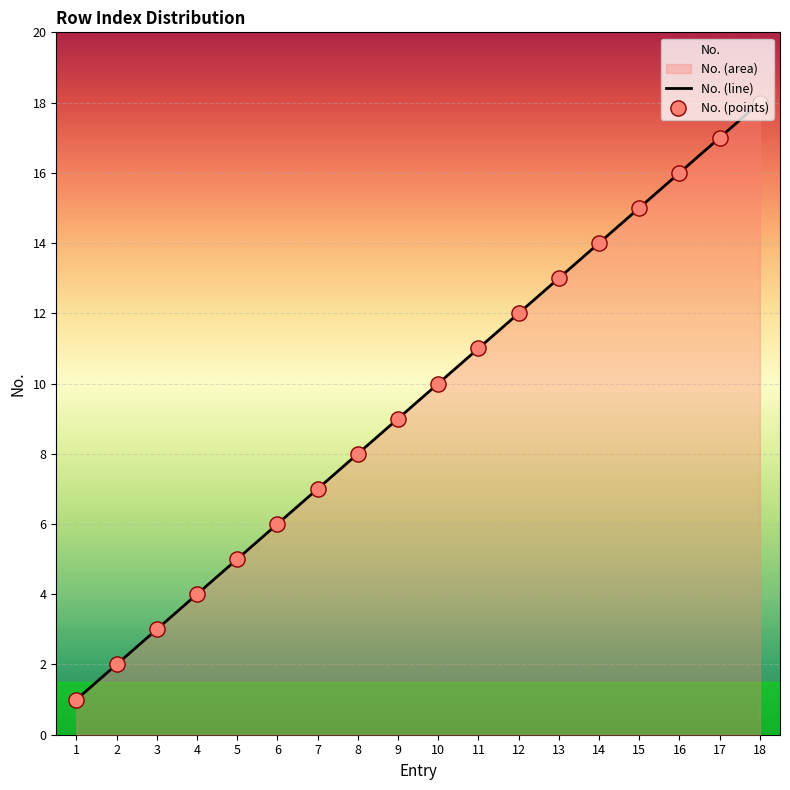

What is the change in value from 7 to 8?

+1